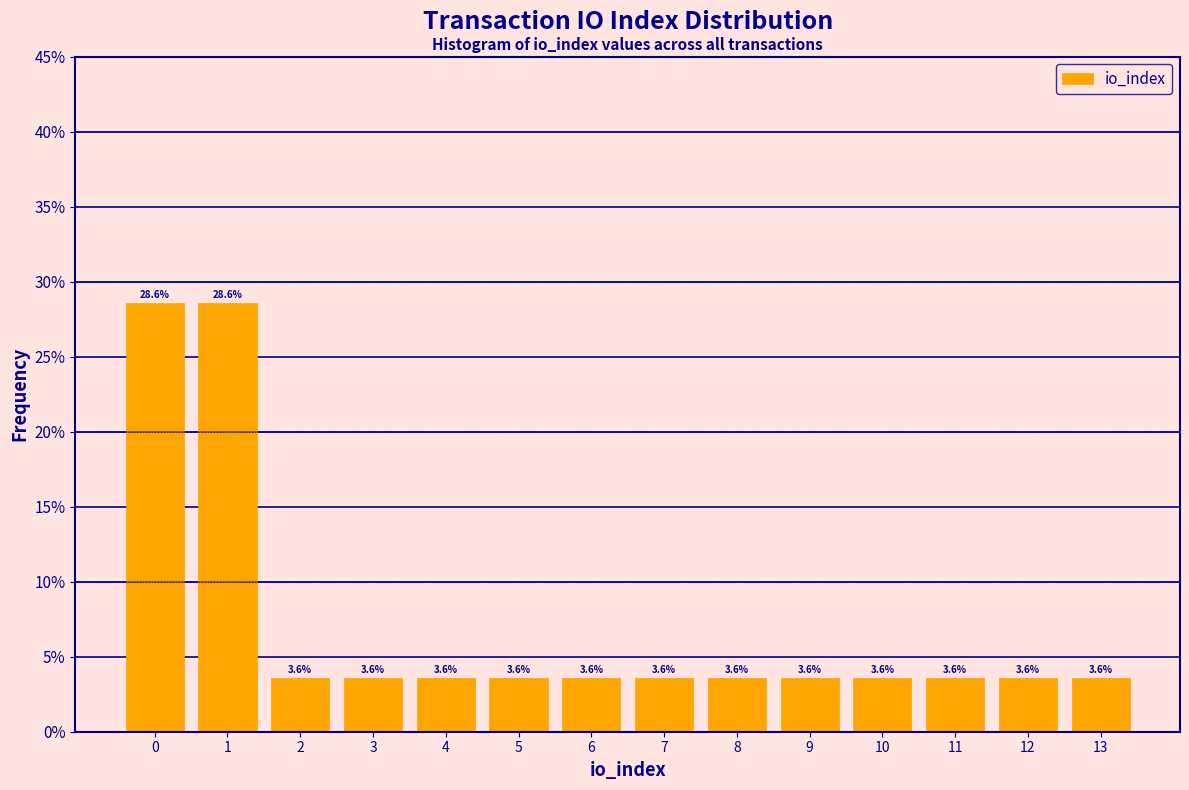

Reading left to right, list every bar in this chart as the range it spans on the x-axis followed by its height.

-0.5 to 0.5: 28.6
0.5 to 1.5: 28.6
1.5 to 2.5: 3.6
2.5 to 3.5: 3.6
3.5 to 4.5: 3.6
4.5 to 5.5: 3.6
5.5 to 6.5: 3.6
6.5 to 7.5: 3.6
7.5 to 8.5: 3.6
8.5 to 9.5: 3.6
9.5 to 10.5: 3.6
10.5 to 11.5: 3.6
11.5 to 12.5: 3.6
12.5 to 13.5: 3.6